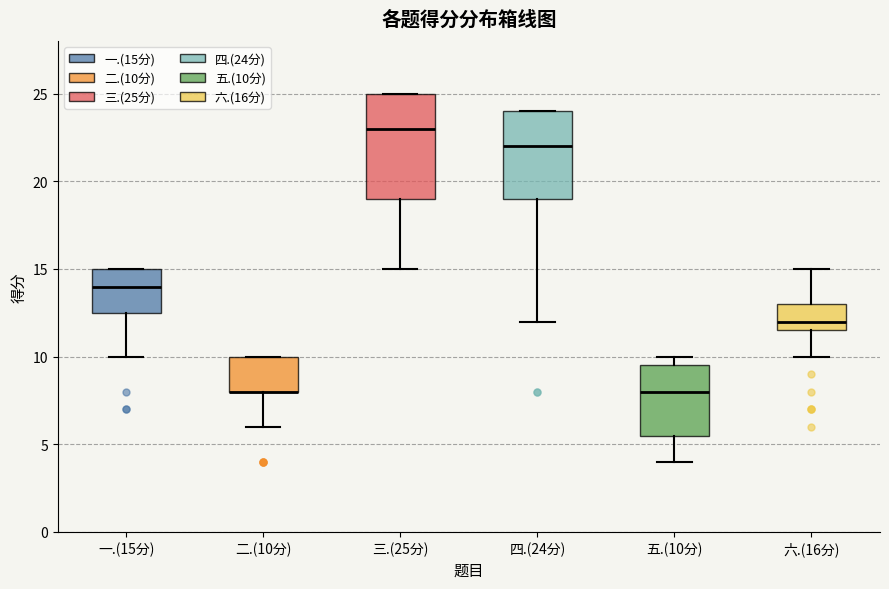

Reading left to right, read every box against the y-axis: the position of its median line, the range the box covers, and the ends of its whiskers. The values are not printed on the chart, so give them approximately, as read against the axis.

一.(15分): median 14.0, box 12.5 to 15.0, whiskers 10.0 to 15.0
二.(10分): median 8.0 (drawn on the box's lower edge), box 8.0 to 10.0, whiskers 6.0 to 10.0
三.(25分): median 23.0, box 19.0 to 25.0, whiskers 15.0 to 25.0
四.(24分): median 22.0, box 19.0 to 24.0, whiskers 12.0 to 24.0
五.(10分): median 8.0, box 5.5 to 9.5, whiskers 4.0 to 10.0
六.(16分): median 12.0, box 11.5 to 13.0, whiskers 10.0 to 15.0